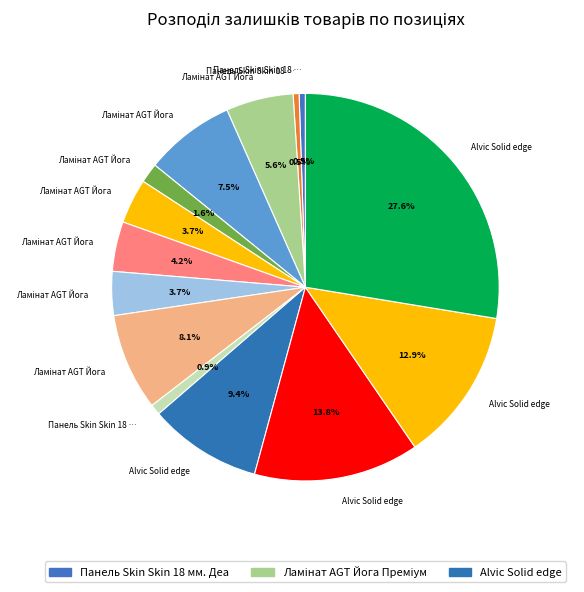

How many slices are in this pie chart?

14